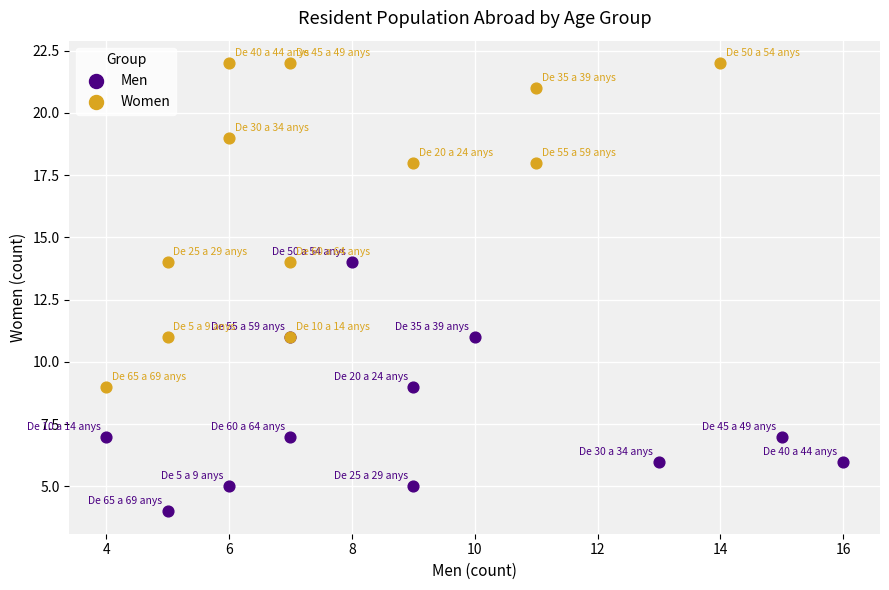

Which series contains the highest Y value?

Women